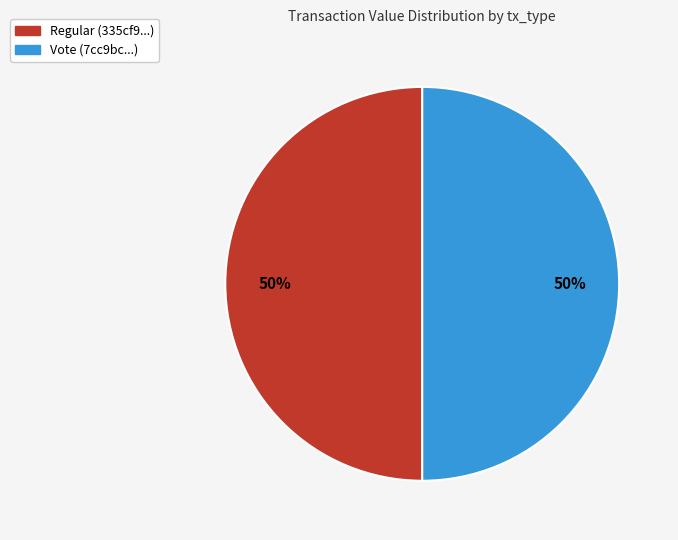

Approximately how many times larger is the value at Vote compared to Regular?

1.0